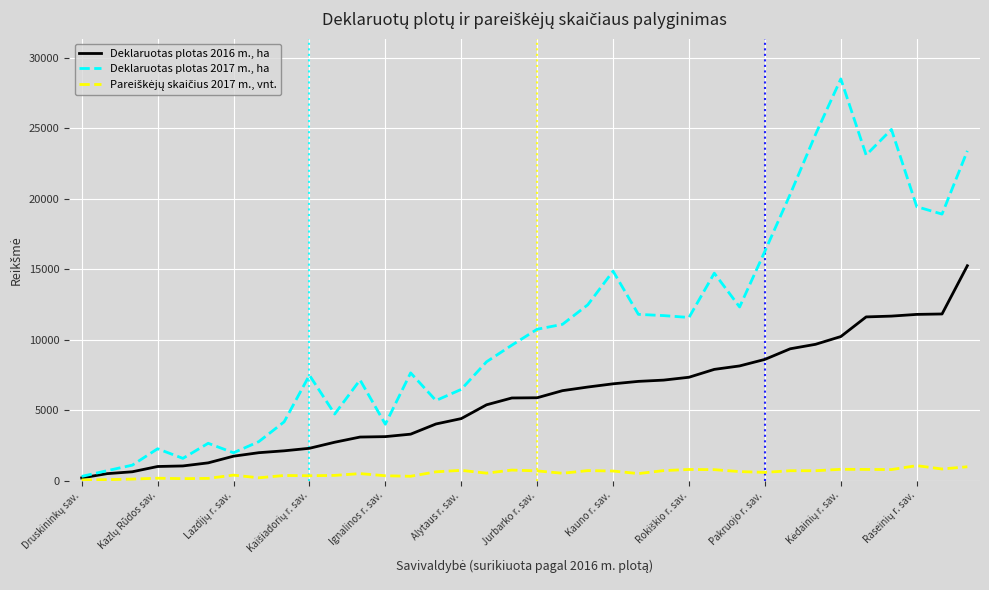

Which series has the largest total across all categories?

Deklaruotas plotas 2017 m., ha